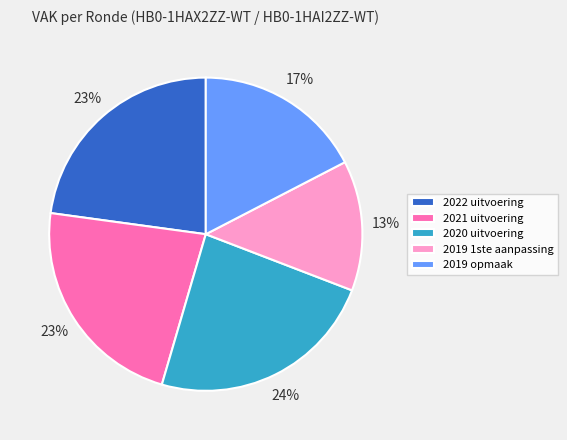

What is the ratio of the value at 2022 uitvoering to the value at 2021 uitvoering?

1.0